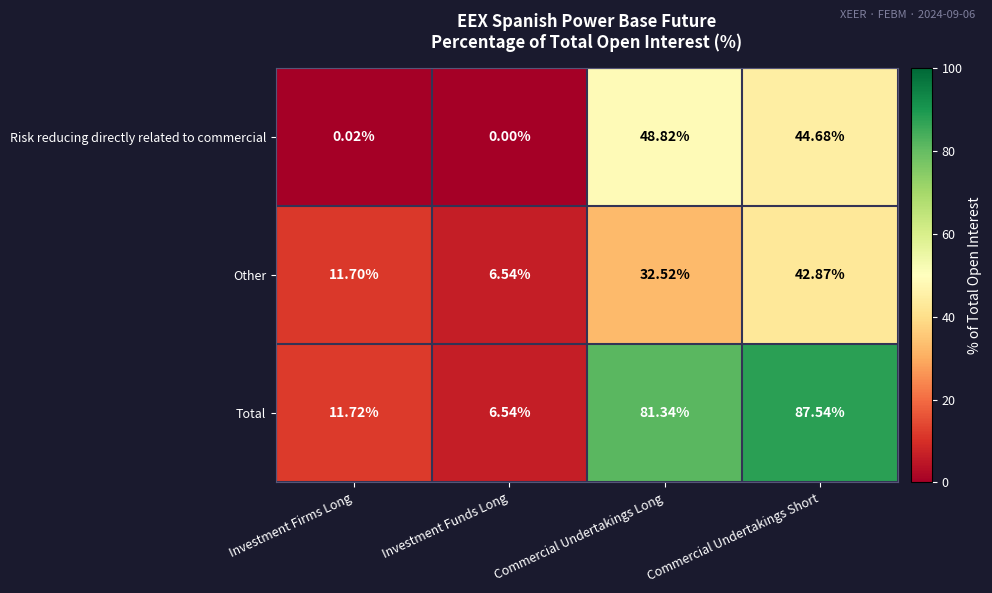

Rank the series by their maximum value, from lowest to highest.

Other, Risk reducing directly related to commercial, Total